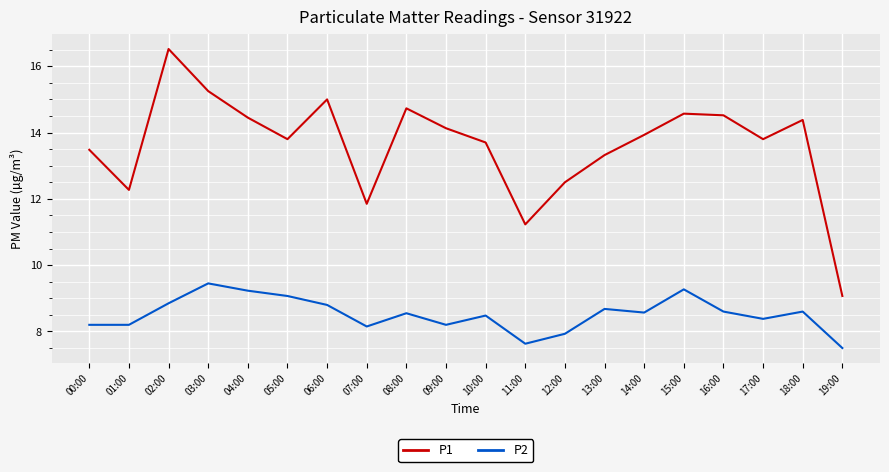

Which category has the highest value in the P1 series?

02:00